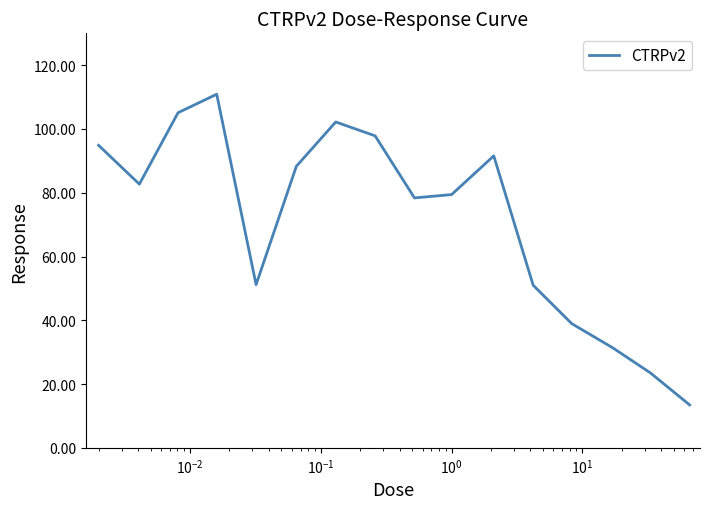

True or false: the data has more than 1 interior local peaks.

True